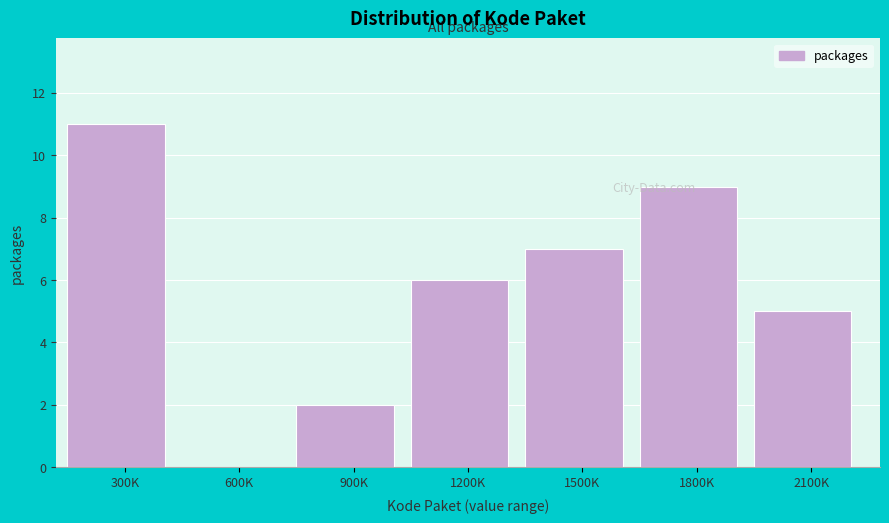

Reading left to right, transcribe all the data shown in this chart.

300K=11	600K=0	900K=2	1200K=6	1500K=7	1800K=9	2100K=5